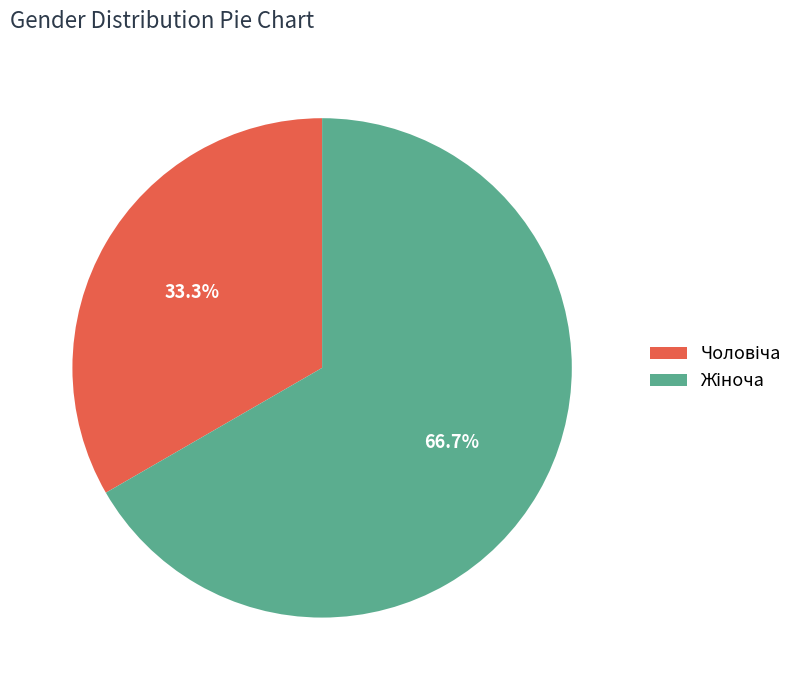

Is there a majority slice in this chart?

Yes